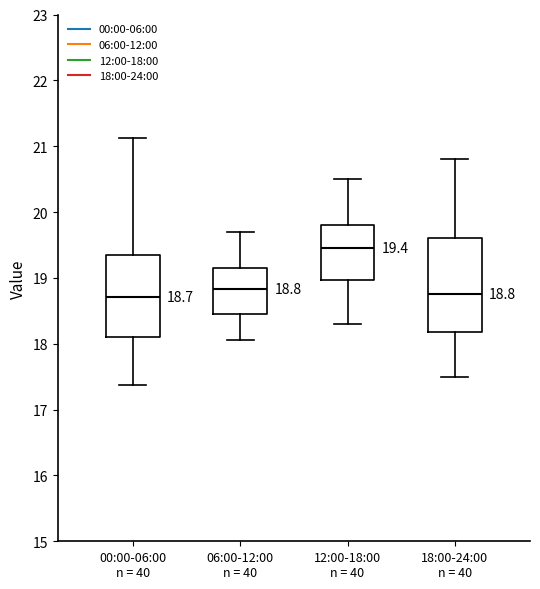

Which box has the highest median line?

12:00-18:00 n = 40